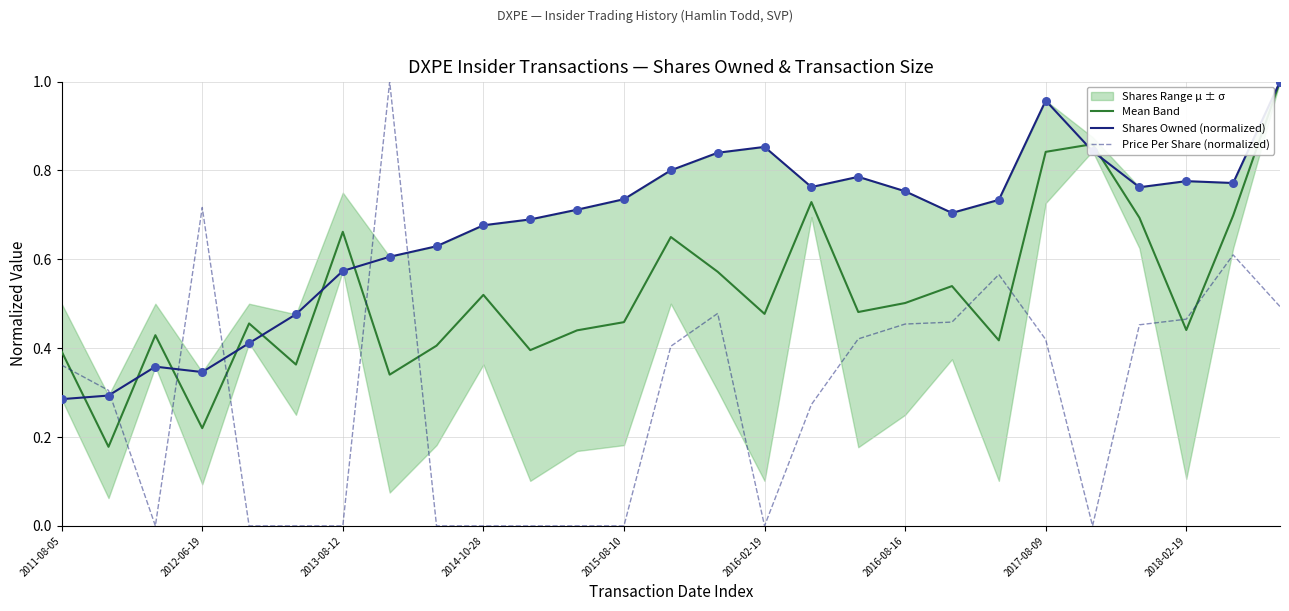

Is it true that Price Per Share (normalized) equals 0.3 at 2018-02-19?

False